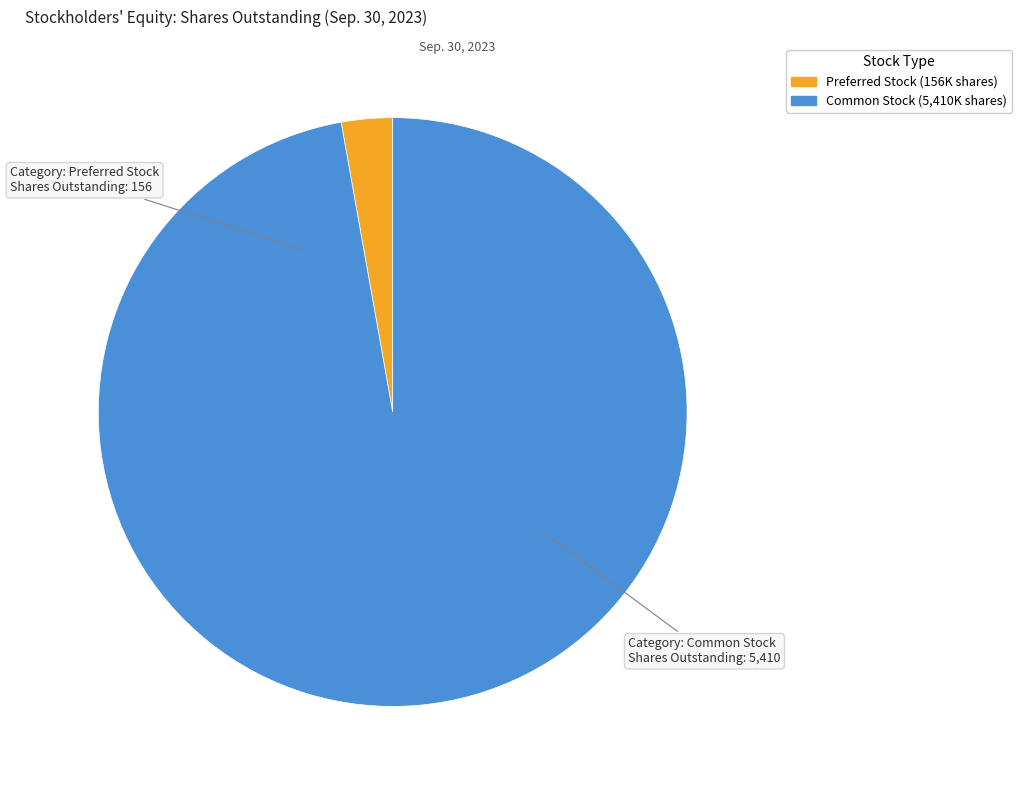

What is the ratio of the value at Common Stock (5,410K shares) to the value at Preferred Stock (156K shares)?

34.7